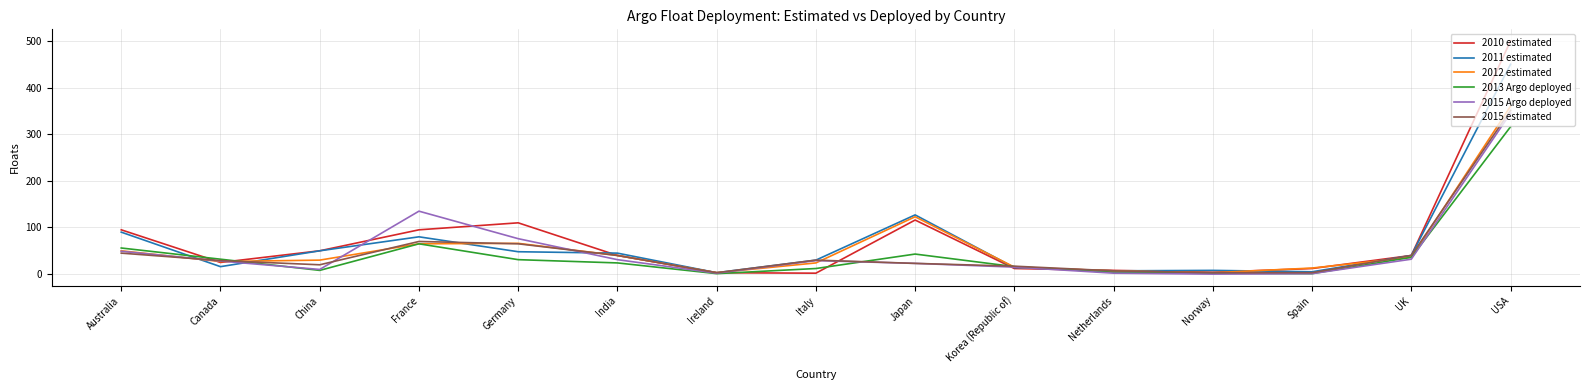

True or false: 2015 estimated has more than 1 points higher than both neighbors.

True